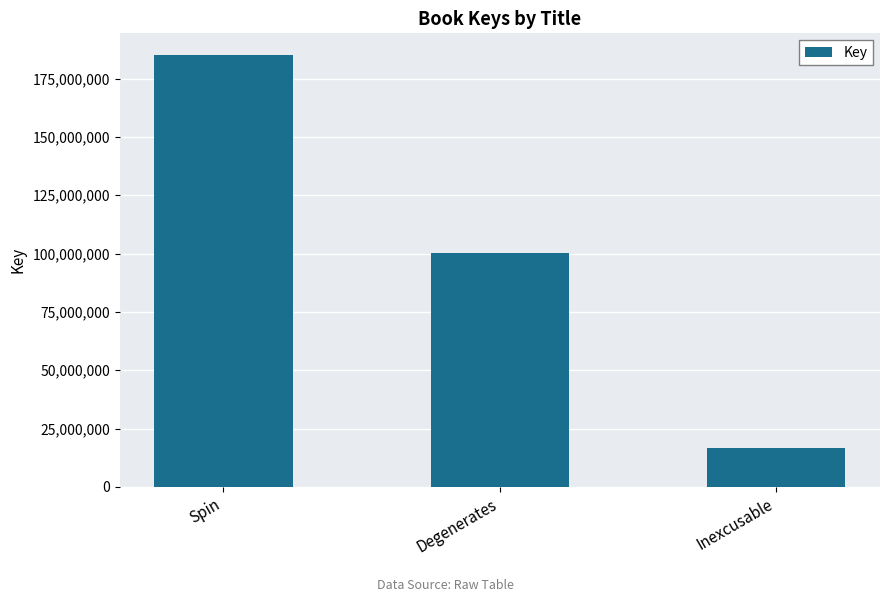

The value at Inexcusable is 8584297. True or false?

False